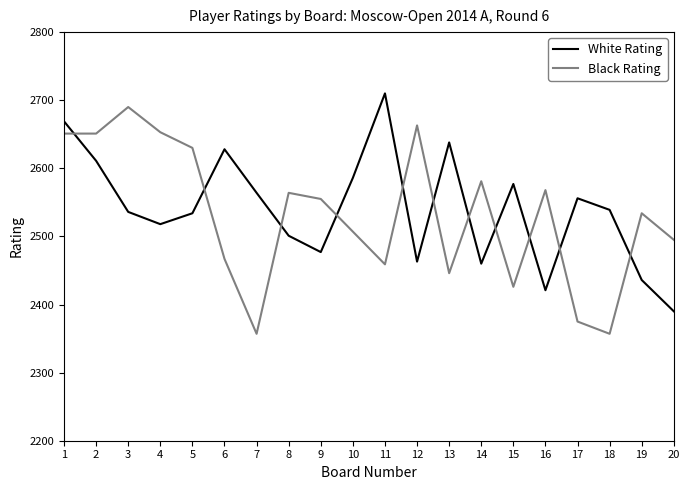

Is this an area chart (filled region under the line)?

No